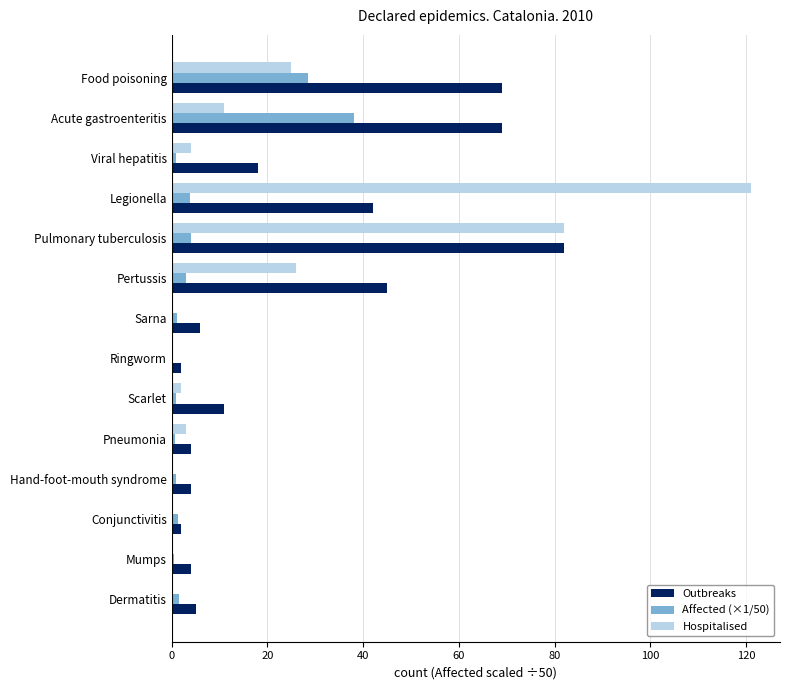

What is the total value across all series at Pertussis?

74.0